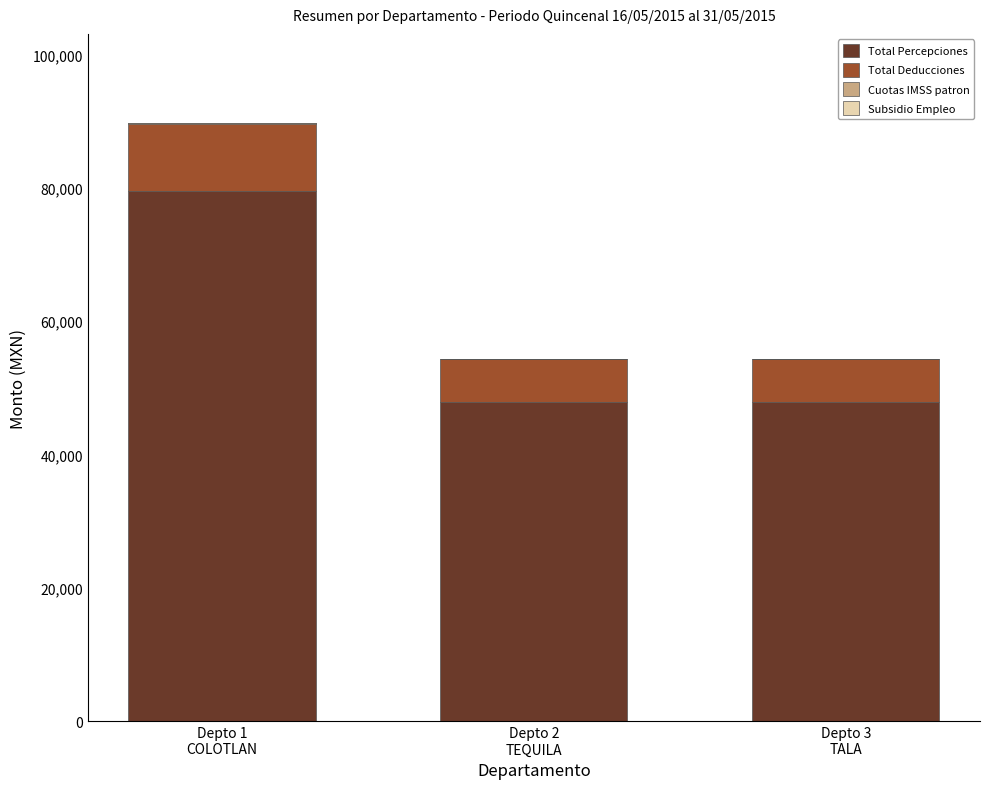

What is the sum of all Subsidio Empleo values?

-108.8